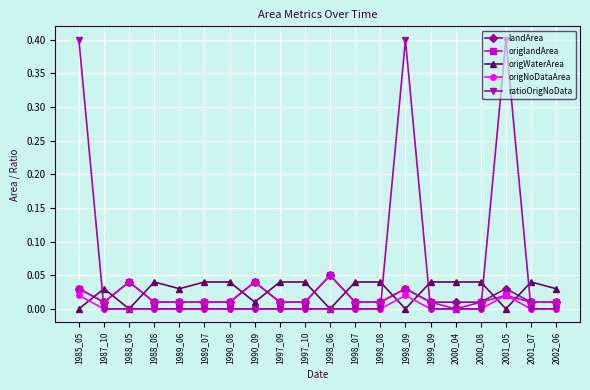

Count the number of categories in the chart.

20